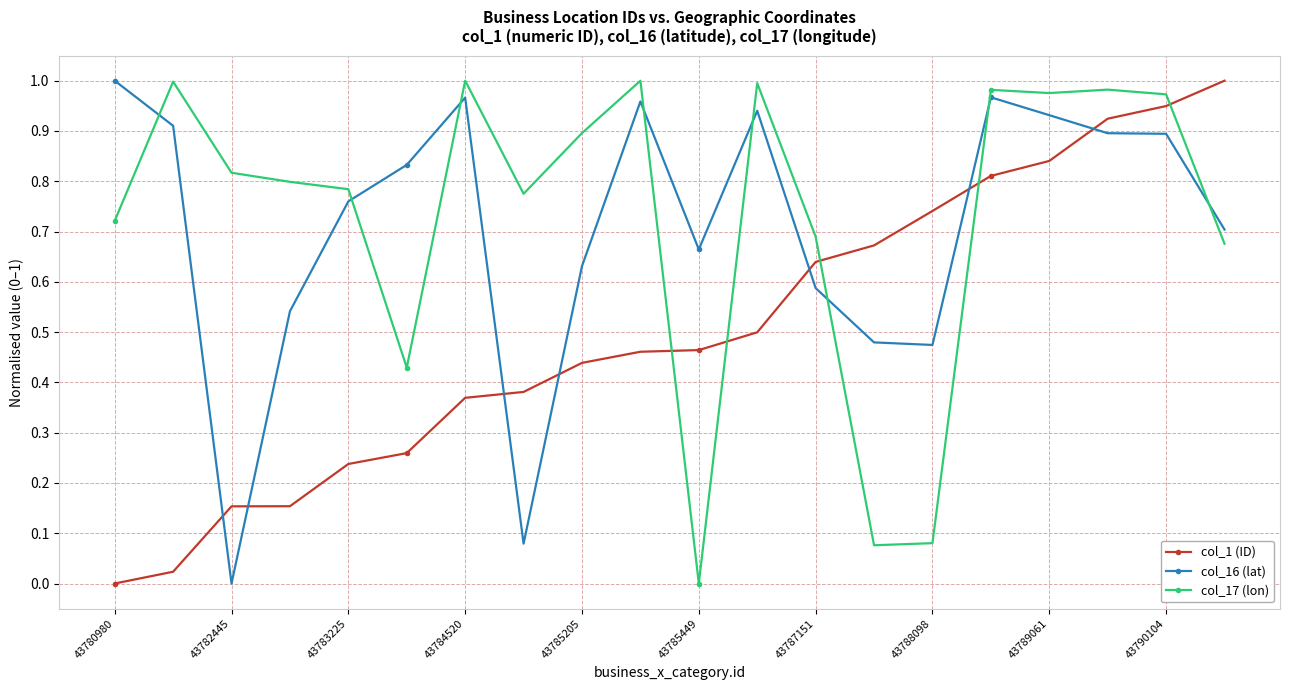

True or false: col_17 (lon) and col_16 (lat) cross at least once.

True